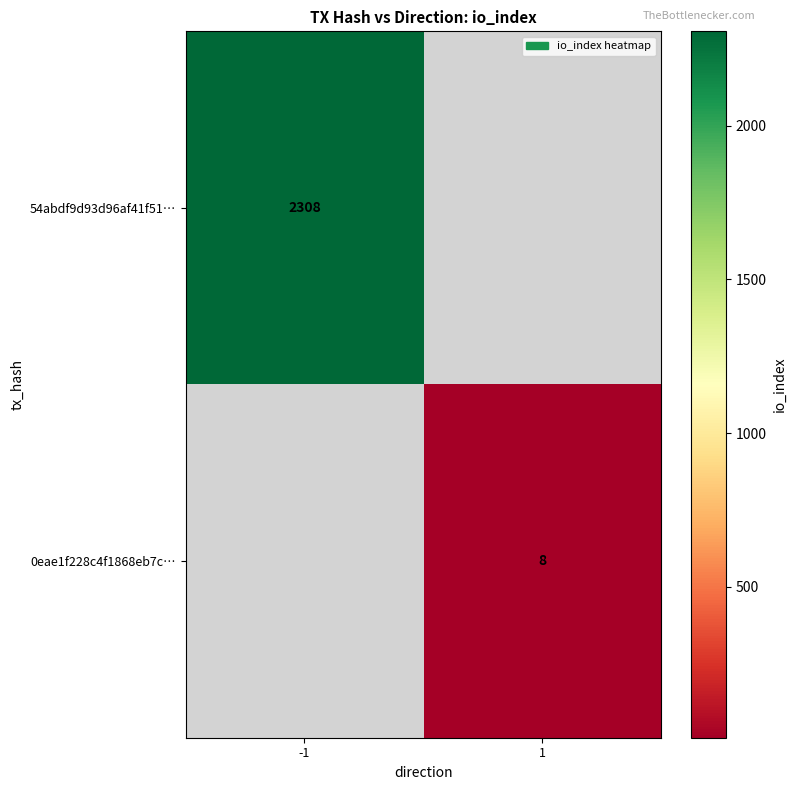

The value of 0eae1f228c4f1868eb7c… at 1 is 8. True or false?

True